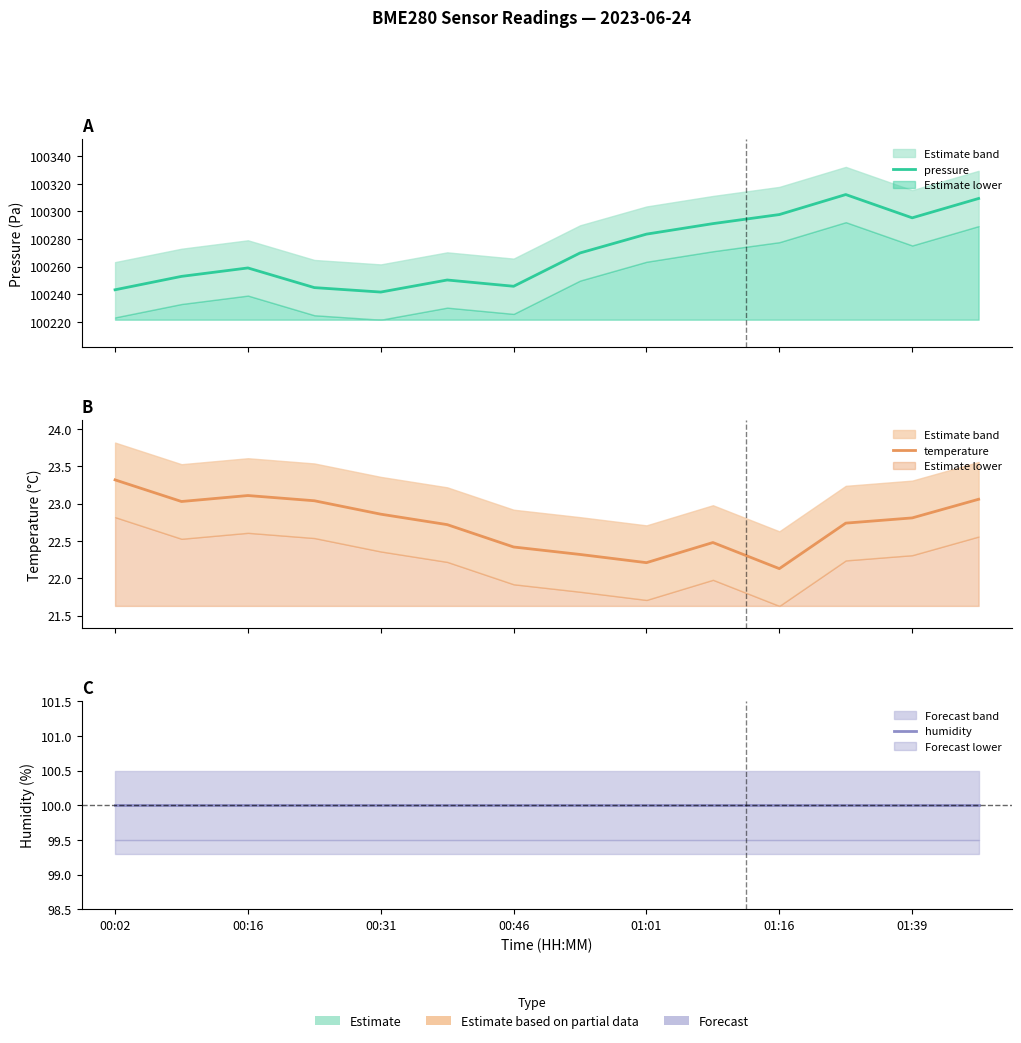

Which series changed the most between 00:46 and 01:39?

pressure